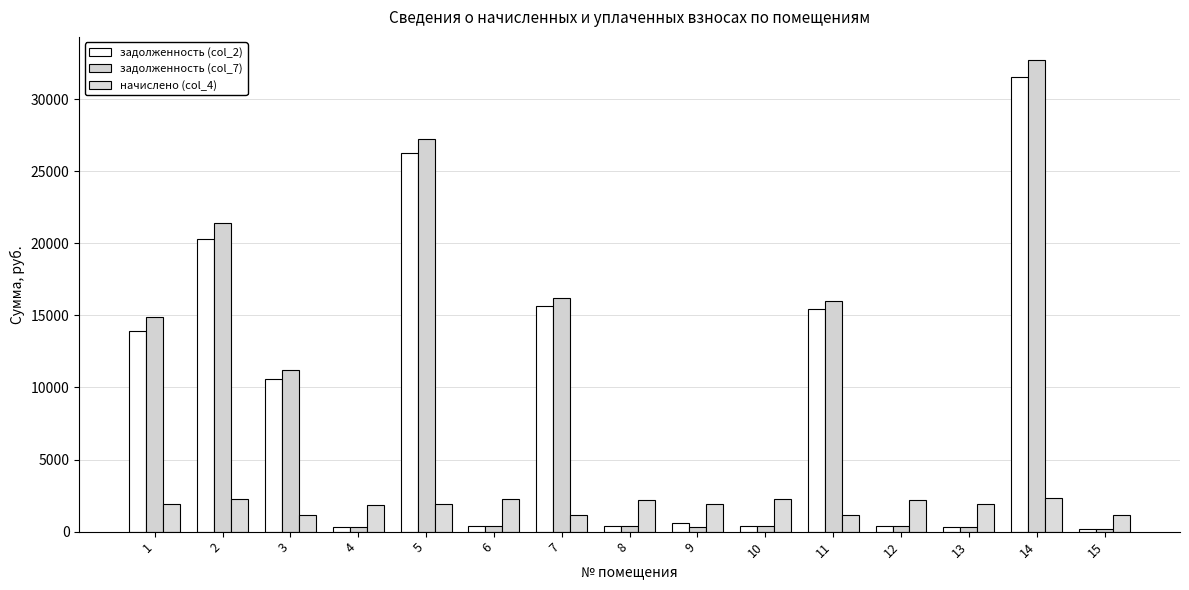

At which label does задолженность (col_7) reach its minimum?

15